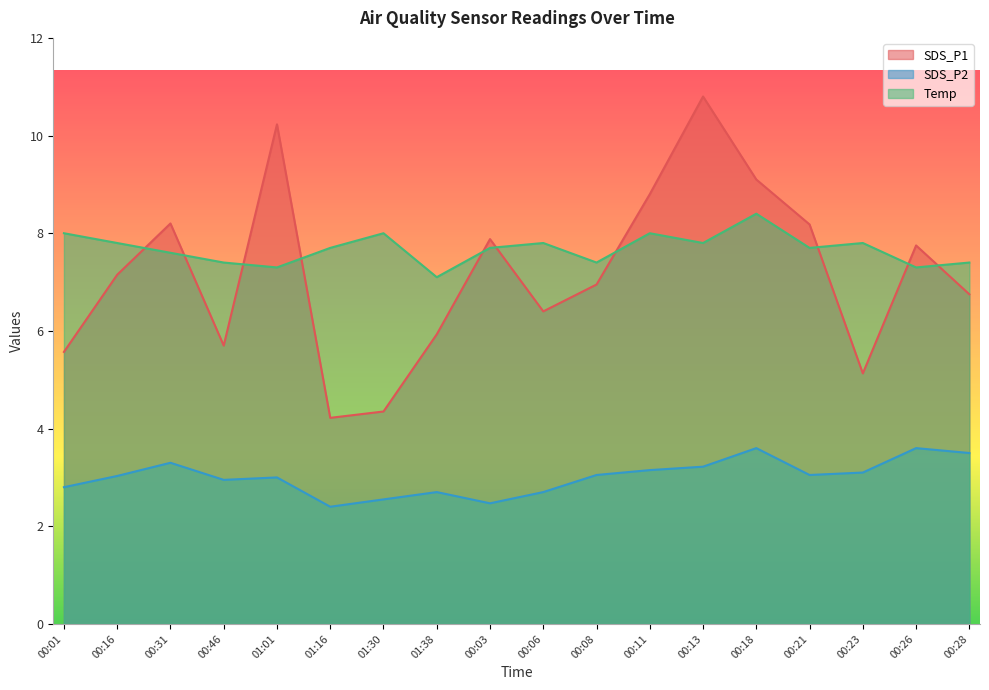

True or false: Temp and SDS_P2 intersect in this chart.

False